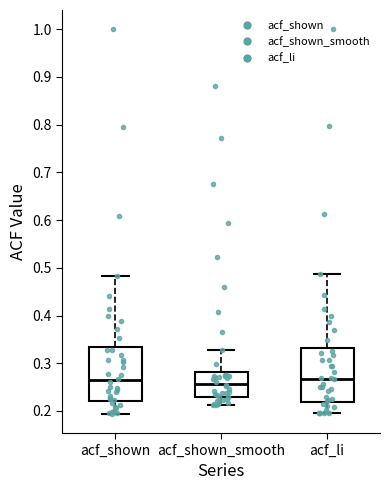

Reading left to right, transcribe this box plot: for each box, give where its median line is, the range the box spans, and where its two whiskers end, as read against the y-axis. The values are not printed on the chart, so give them approximately, as read against the axis.

acf_shown: median 0.26, box 0.22 to 0.33, whiskers 0.19 to 0.48
acf_shown_smooth: median 0.26, box 0.23 to 0.28, whiskers 0.21 to 0.33
acf_li: median 0.27, box 0.22 to 0.33, whiskers 0.20 to 0.49